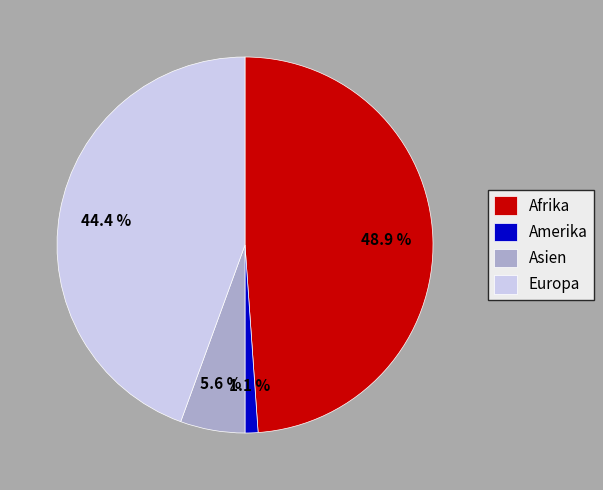

Which category has the smallest portion of the pie?

Amerika